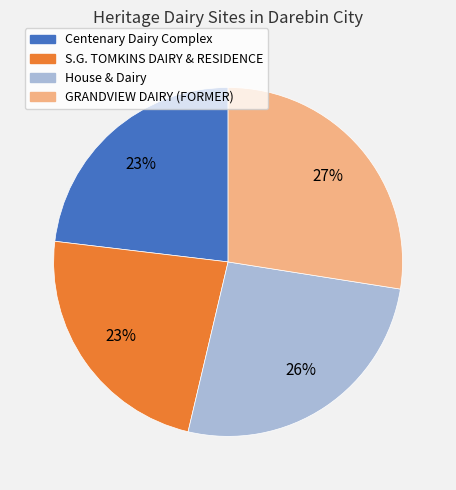

How many slices are in this pie chart?

4